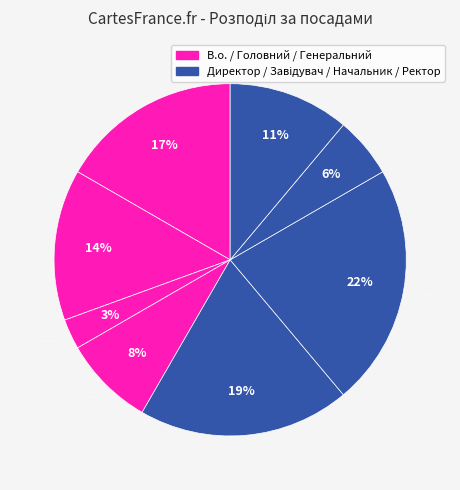

How many slices are in this pie chart?

8